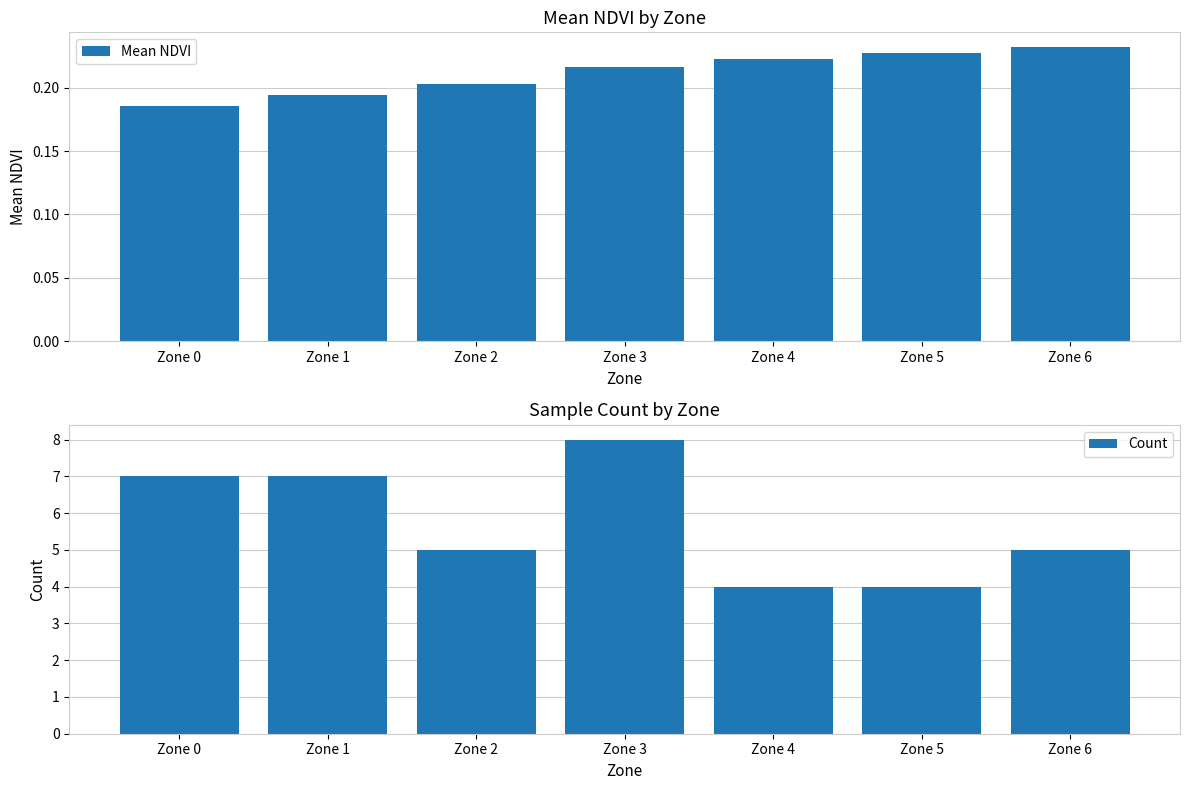

The Mean NDVI series shows 0.3 at Zone 5. True or false?

False